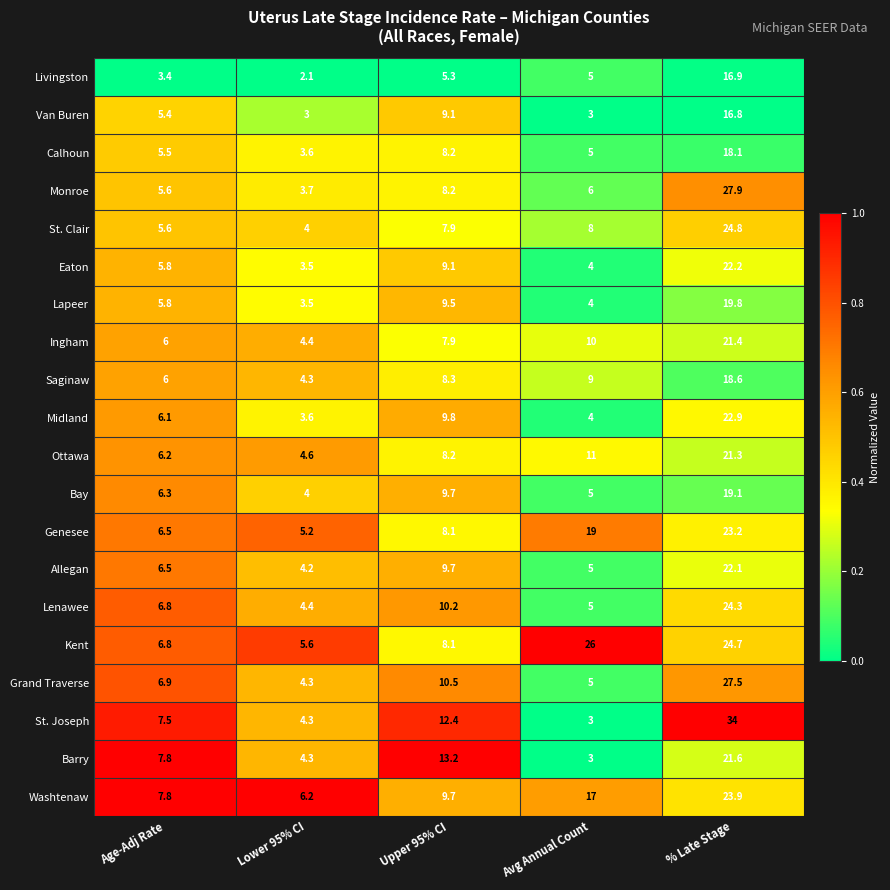

What is the sum of all Midland values?

46.4